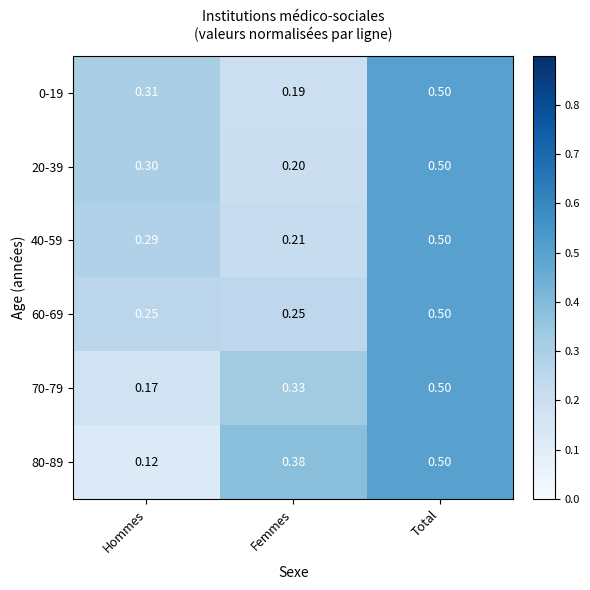

At Hommes, list the series in order from smallest to largest.

80-89, 70-79, 60-69, 40-59, 20-39, 0-19